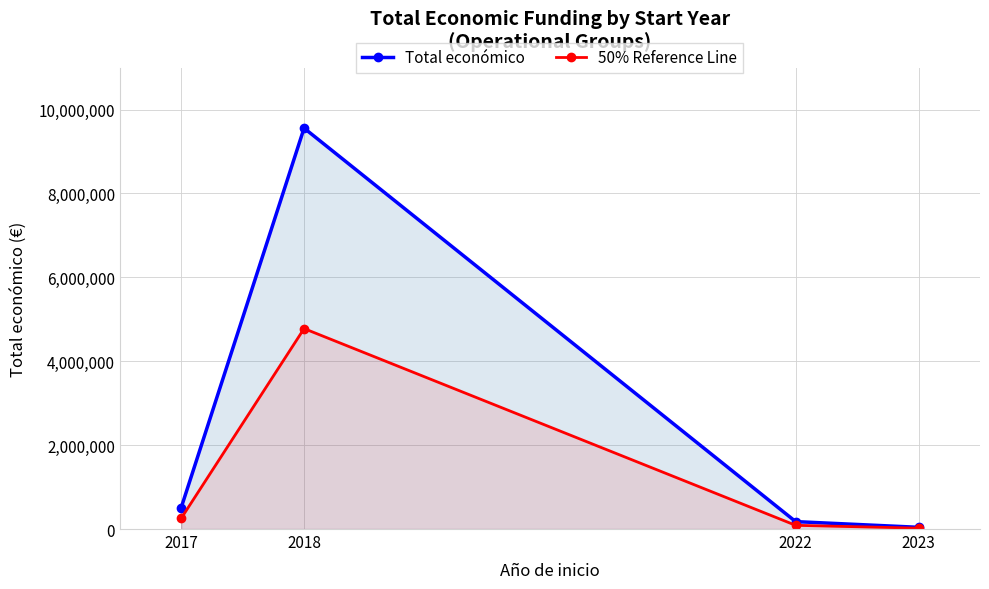

What value does the Total económico series have at 2017?

509256.0